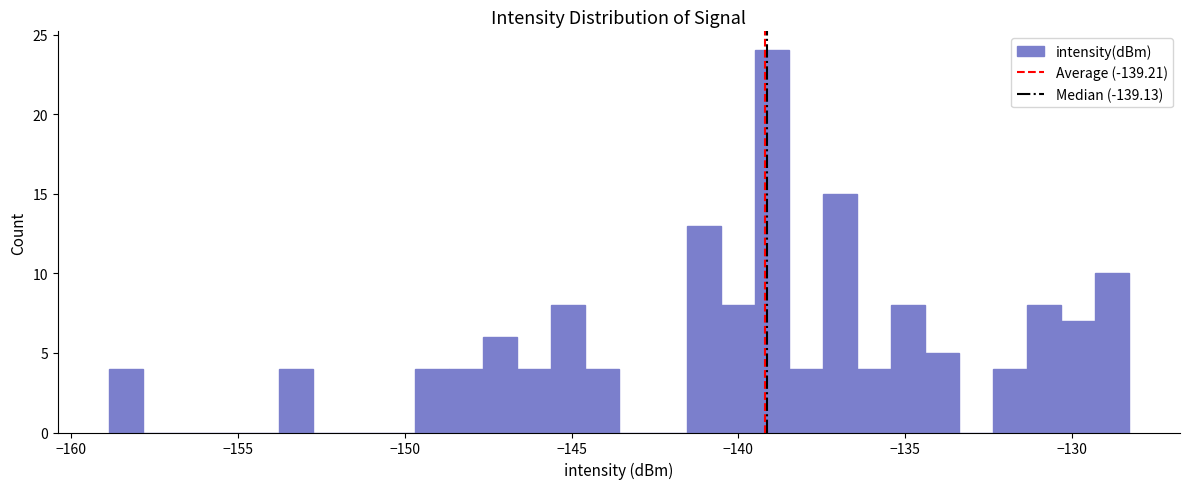

Read against the x-axis, roughly where is the centre of the tallest bar?

-139.0